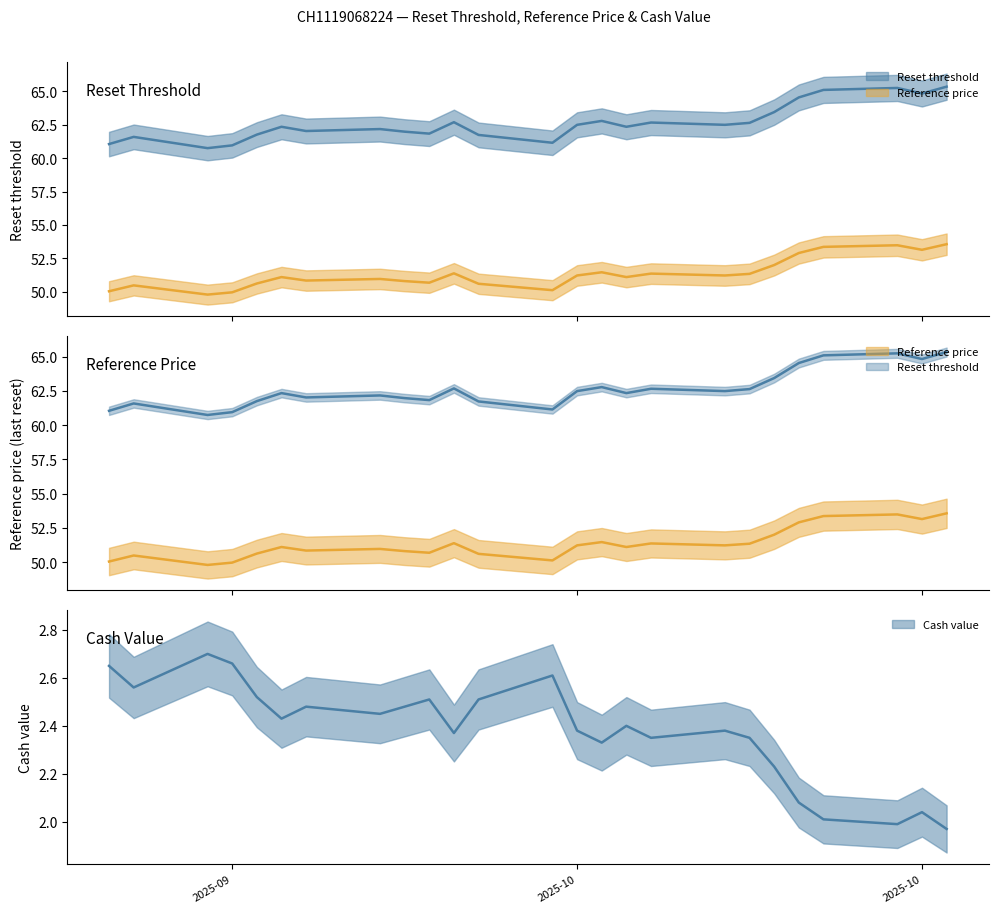

At which category is the sum across all series the highest?

2025-10-22